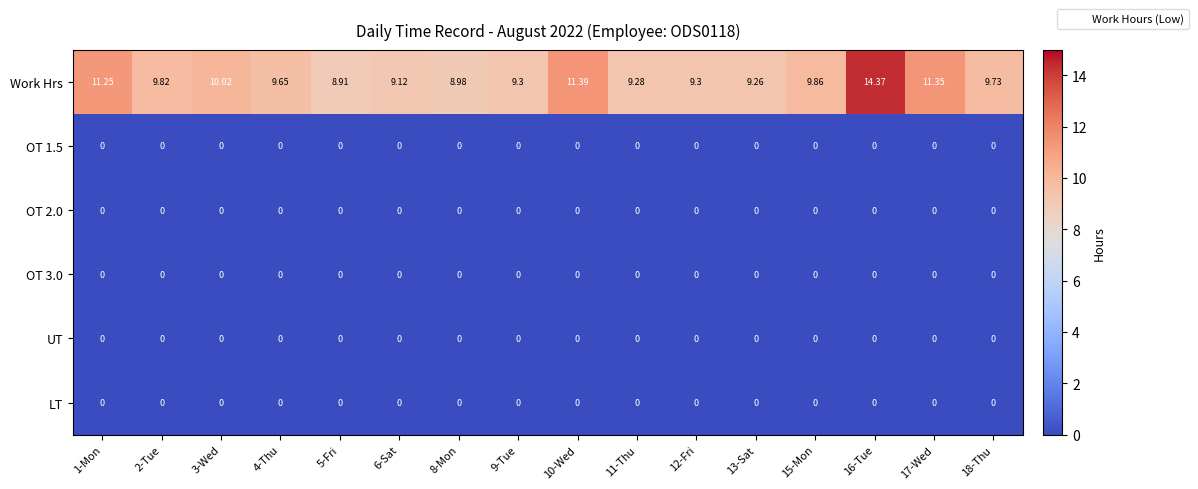

Between 10-Wed and 12-Fri, which series saw the biggest shift?

Work Hrs